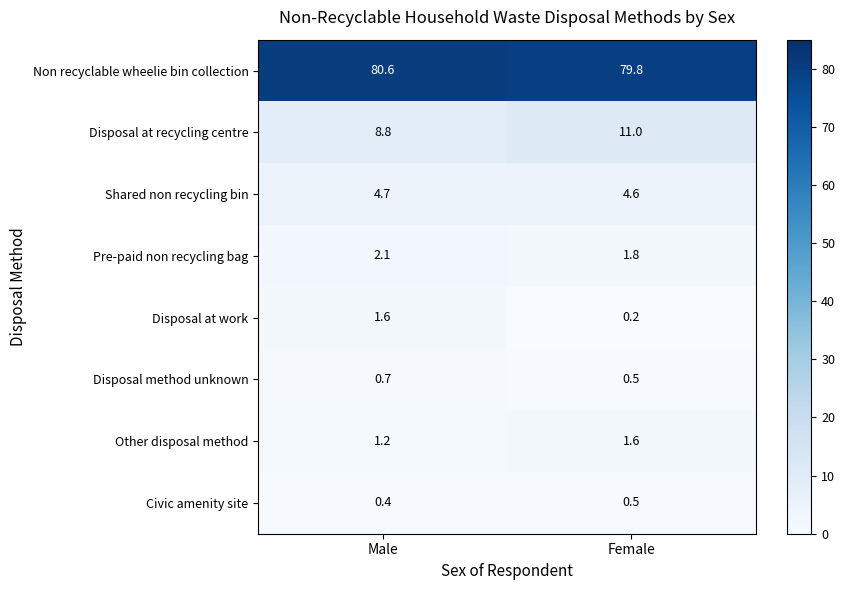

At which category is the sum across all series the highest?

Male